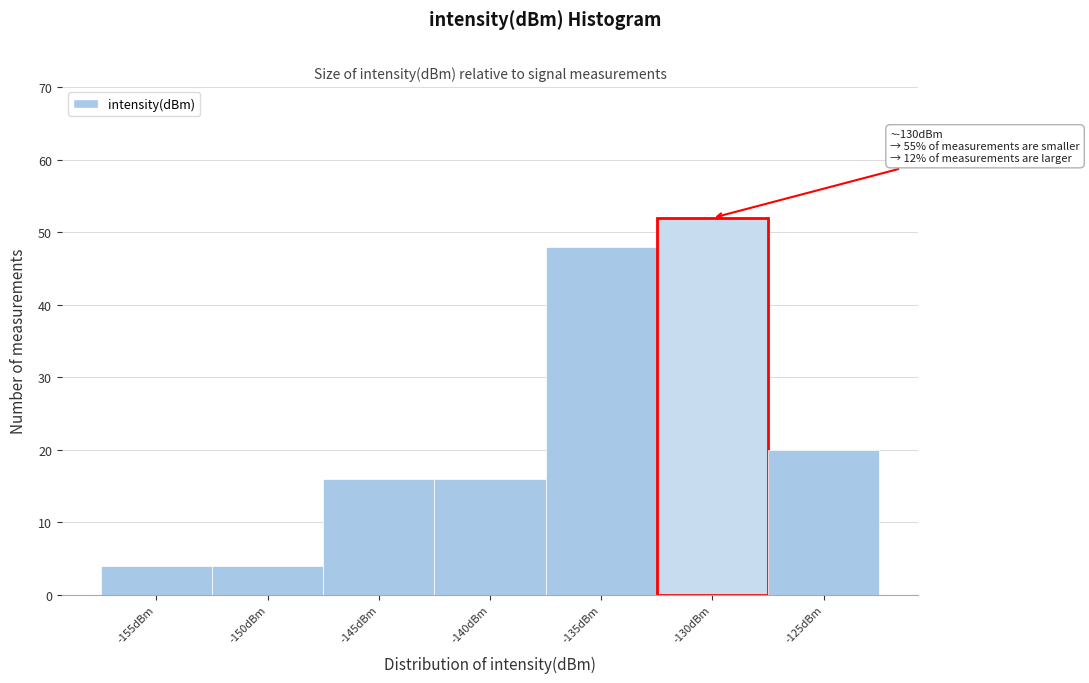

Reading left to right, extract all data points from this chart.

4	4	16	16	48	52	20